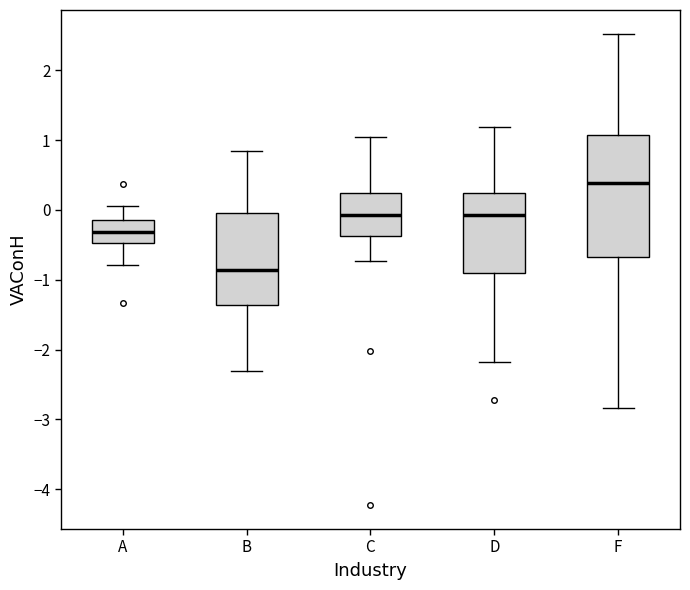

Reading left to right, read every box against the y-axis: the position of its median line, the range the box covers, and the ends of its whiskers. The values are not printed on the chart, so give them approximately, as read against the axis.

A: median -0.3, box -0.5 to -0.1, whiskers -0.8 to 0.1
B: median -0.9, box -1.4 to 0.0, whiskers -2.3 to 0.8
C: median -0.1, box -0.4 to 0.2, whiskers -0.7 to 1.0
D: median -0.1, box -0.9 to 0.2, whiskers -2.2 to 1.2
F: median 0.4, box -0.7 to 1.1, whiskers -2.8 to 2.5